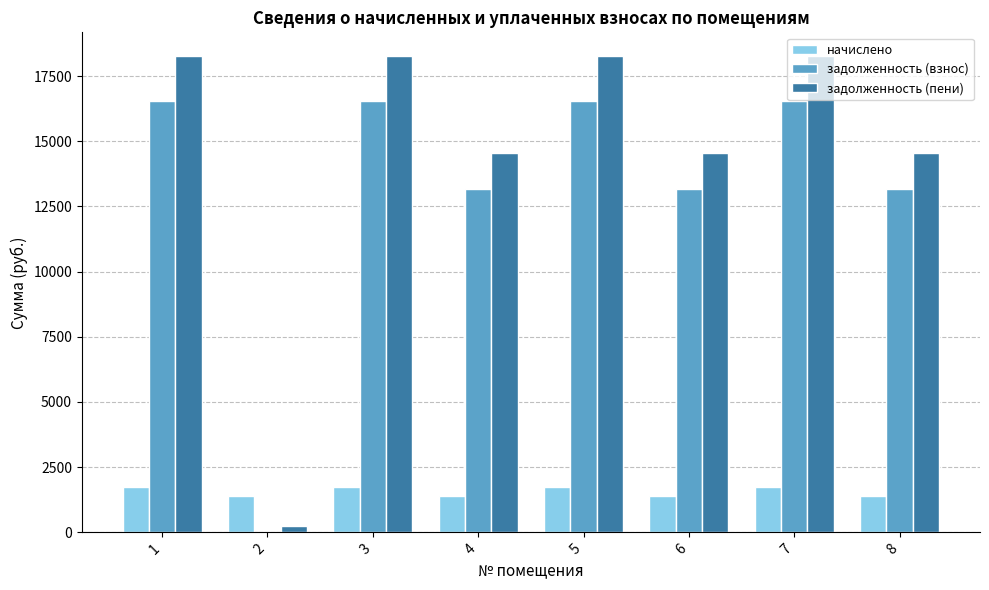

What is the maximum value for задолженность (взнос)?

16534.3